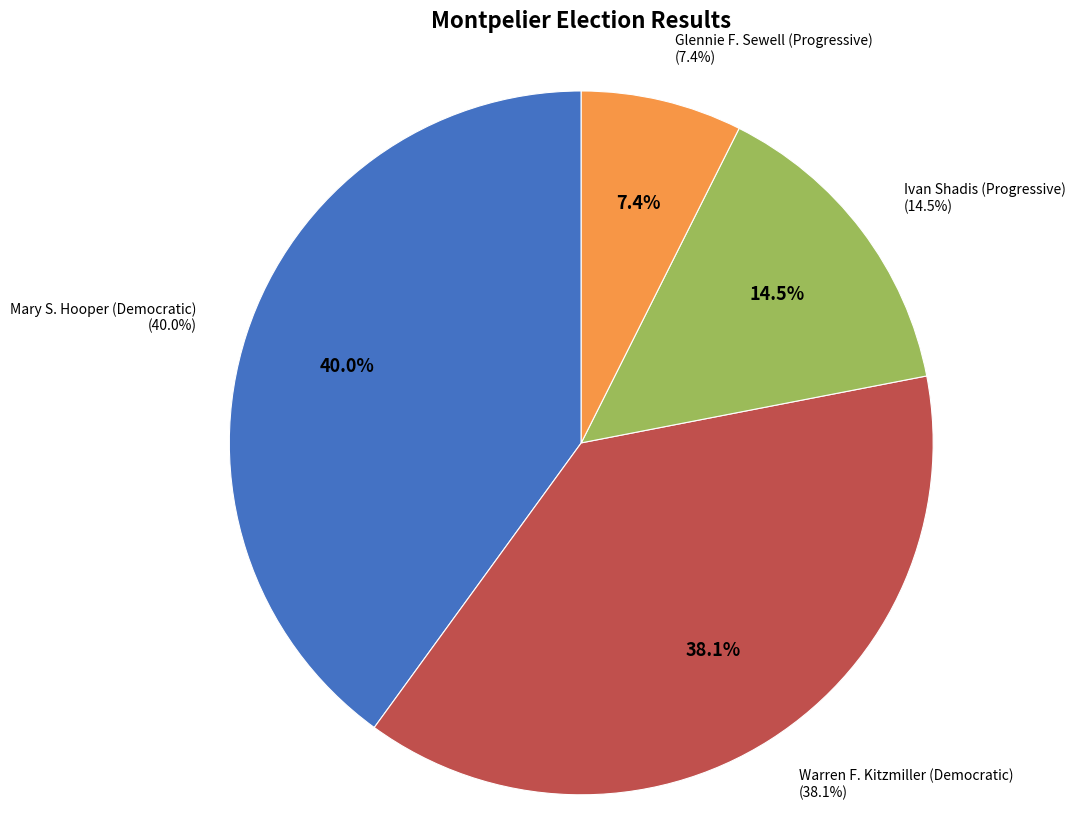

Count the number of slices in the pie.

4